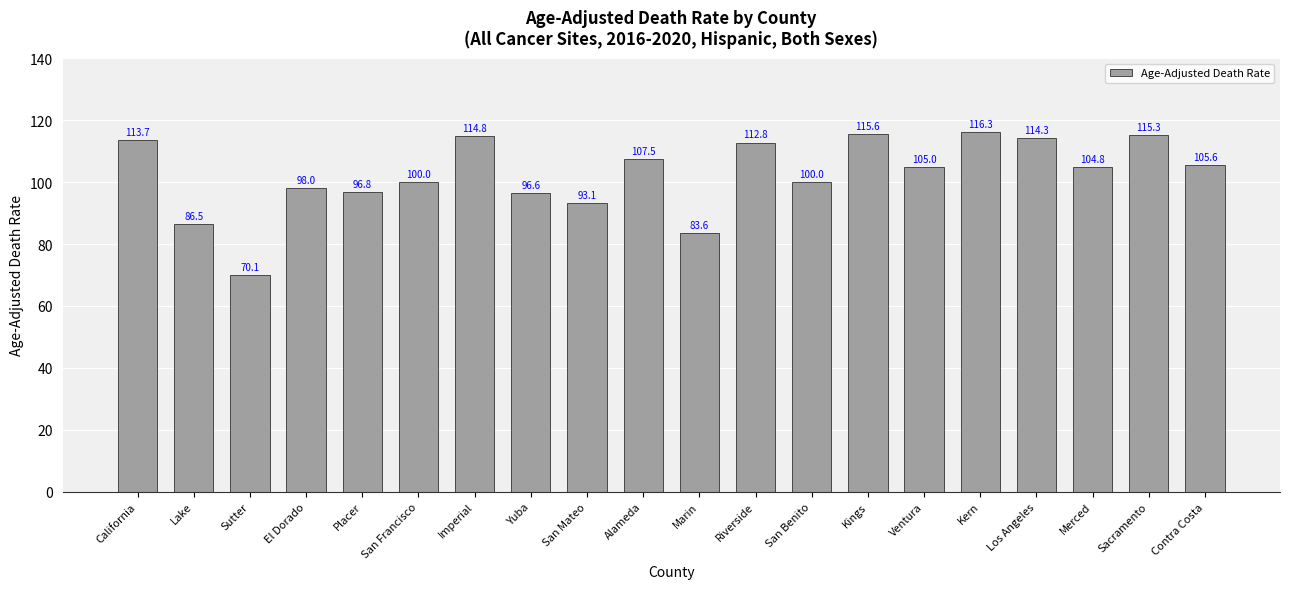

What is the value of the 12th bar from the left?

112.8